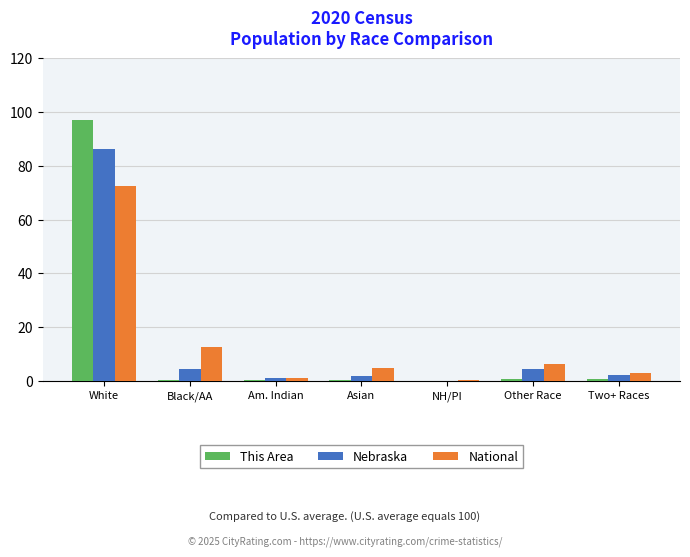

Is it true that Nebraska equals 0.1 at NH/PI?

True